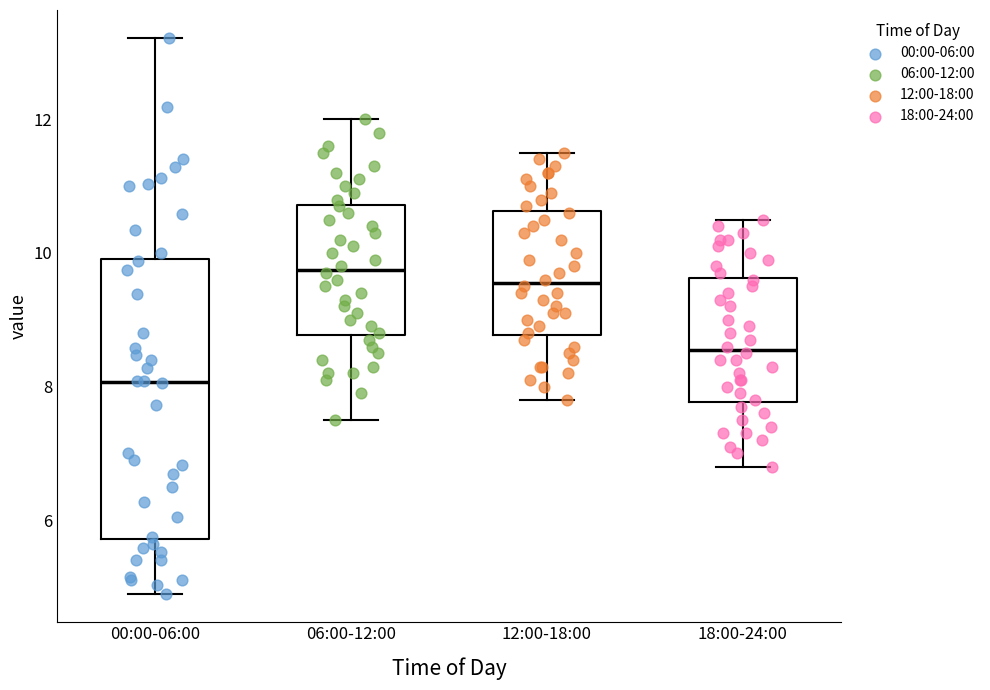

Reading left to right, transcribe this box plot: for each box, give where its median line is, the range the box spans, and where its two whiskers end, as read against the y-axis. The values are not printed on the chart, so give them approximately, as read against the axis.

00:00-06:00: median 8.0, box 5.8 to 10.0, whiskers 5.0 to 13.2
06:00-12:00: median 9.8, box 8.8 to 10.8, whiskers 7.6 to 12.0
12:00-18:00: median 9.6, box 8.8 to 10.6, whiskers 7.8 to 11.6
18:00-24:00: median 8.6, box 7.8 to 9.6, whiskers 6.8 to 10.6